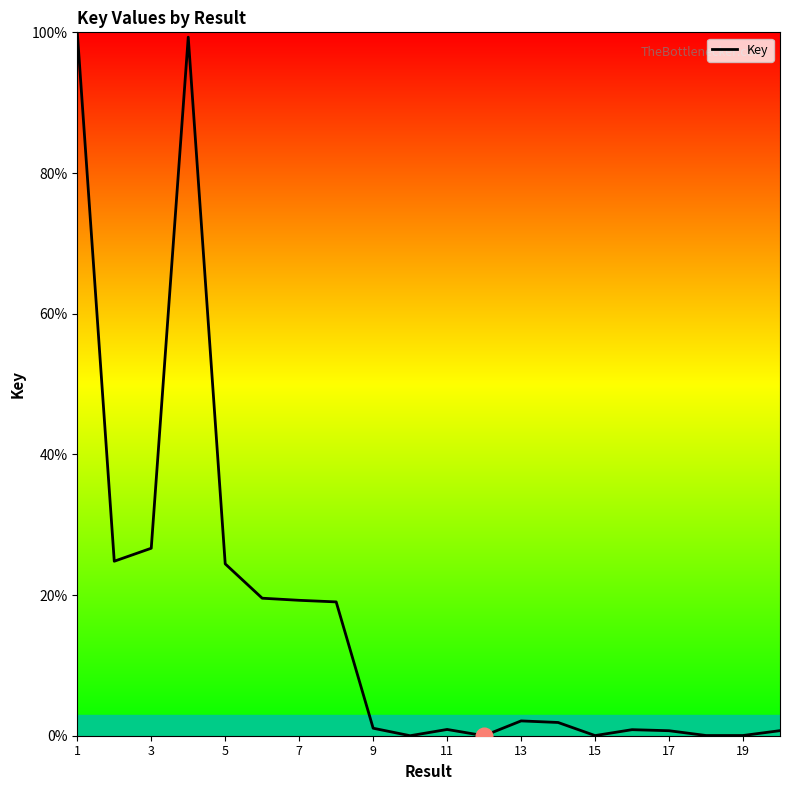

What is the greatest value displayed?

100.0